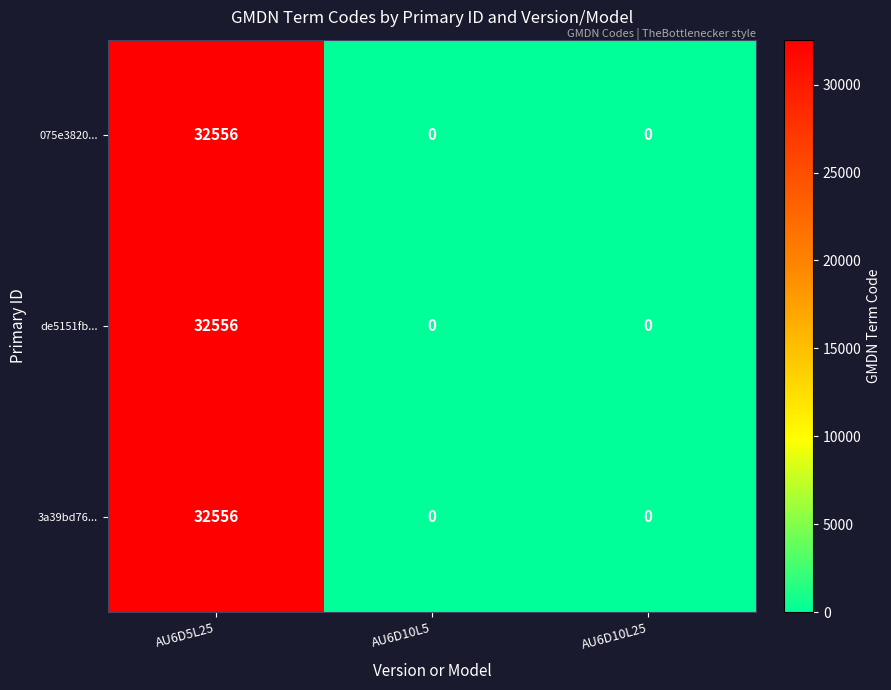

What is the maximum value for 075e3820...?

32556